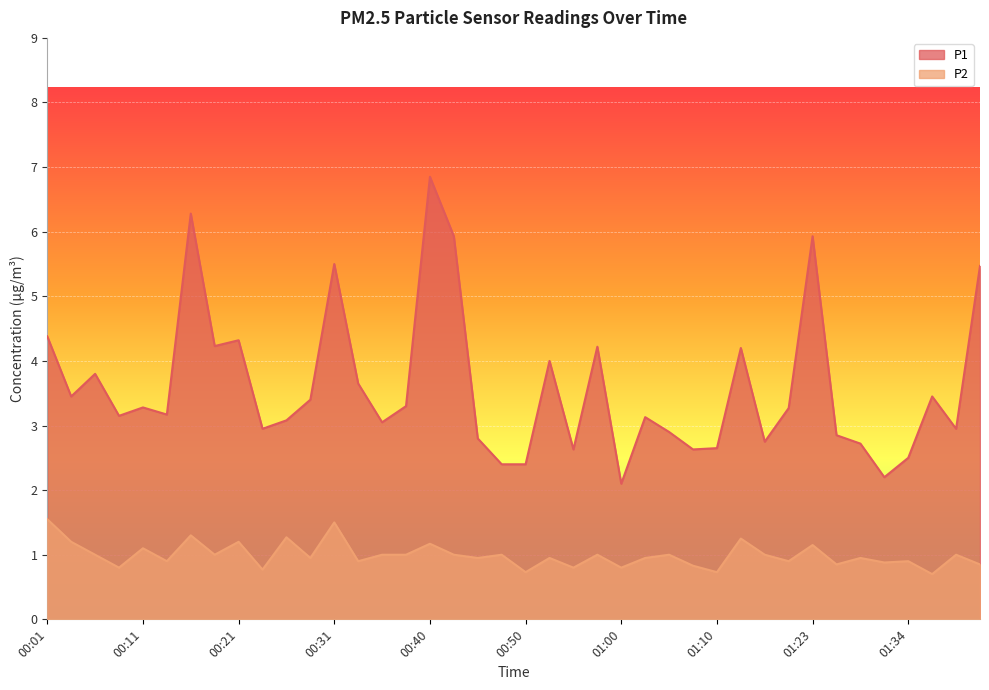

True or false: P2 and P1 cross at least once.

False